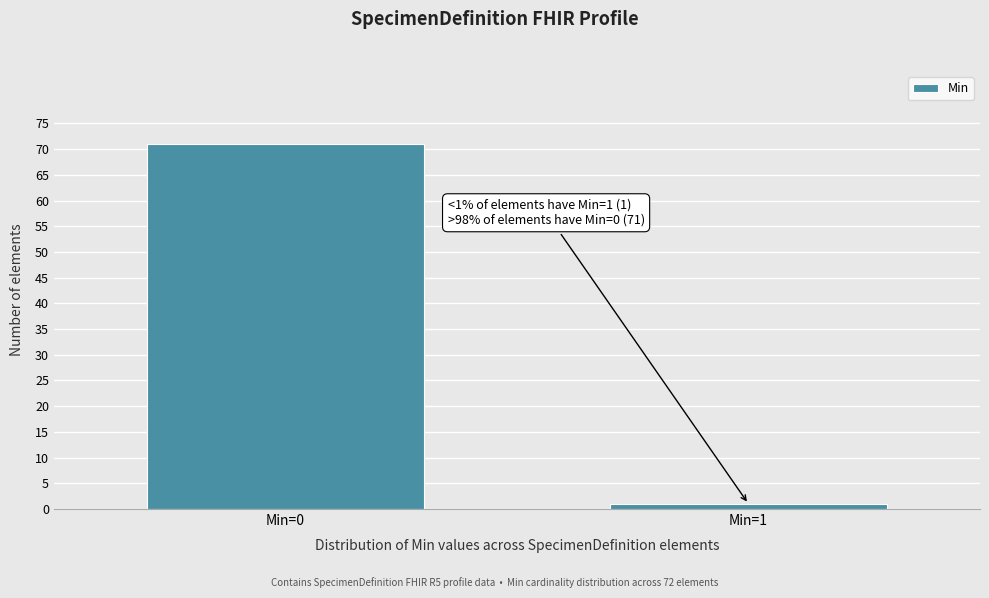

Reading left to right, list all the values displayed in this chart.

Min=0=71	Min=1=1